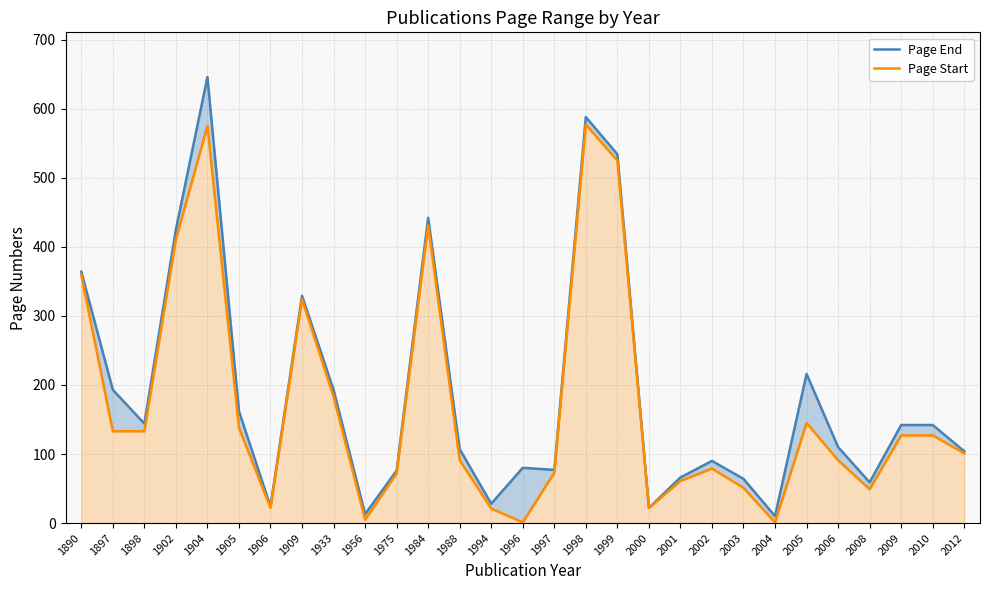

How many interior local valleys does the Page End series have?

8